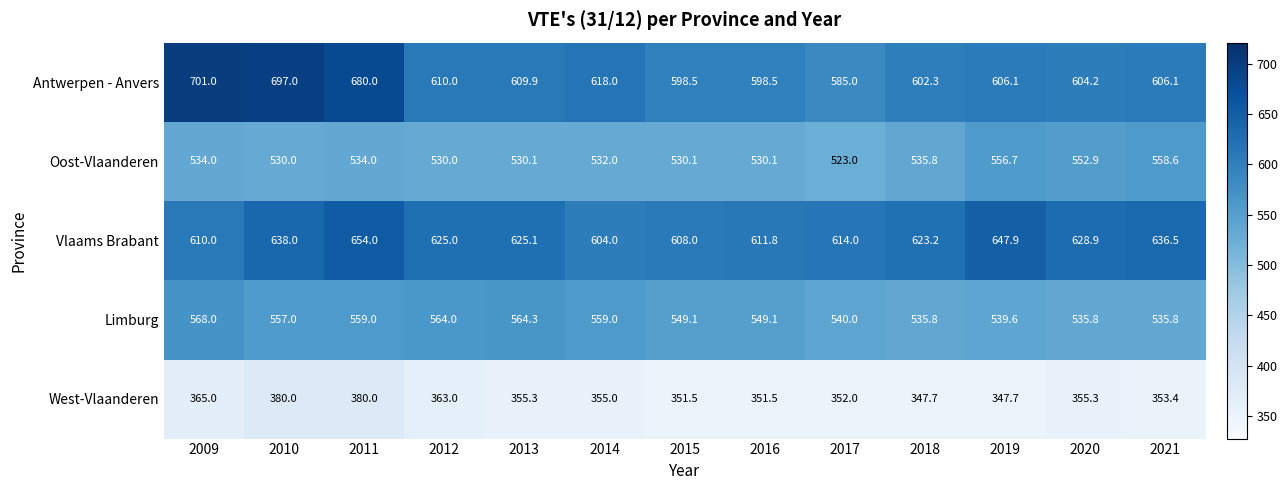

What is the smallest value displayed?

347.7